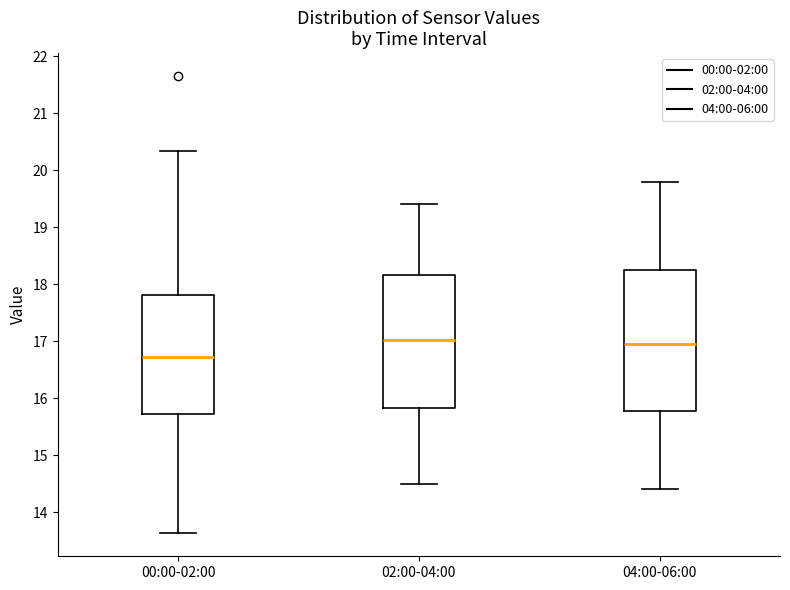

Reading left to right, transcribe this box plot: for each box, give where its median line is, the range the box spans, and where its two whiskers end, as read against the y-axis. The values are not printed on the chart, so give them approximately, as read against the axis.

00:00-02:00: median 16.7, box 15.7 to 17.8, whiskers 13.6 to 20.3
02:00-04:00: median 17.0, box 15.8 to 18.2, whiskers 14.5 to 19.4
04:00-06:00: median 17.0, box 15.8 to 18.3, whiskers 14.4 to 19.8